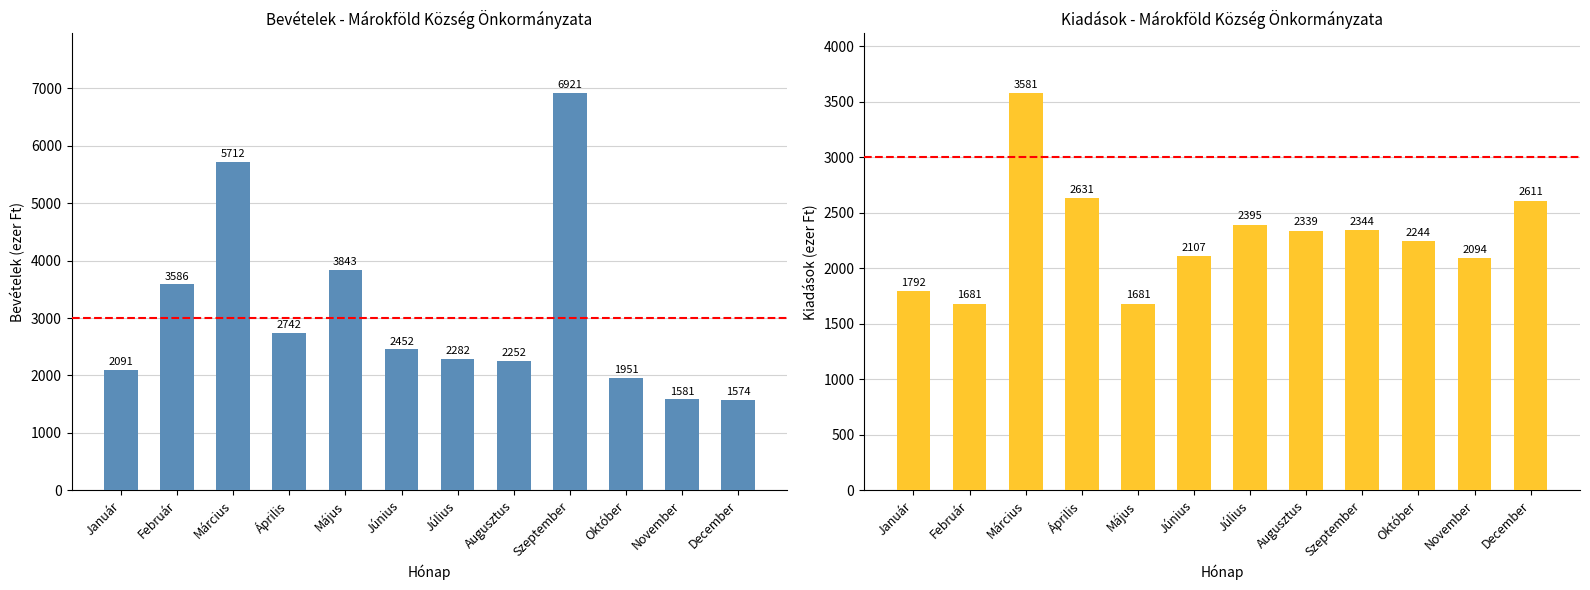

Between Szeptember and November, which series saw the biggest shift?

Bevételek mindösszesen